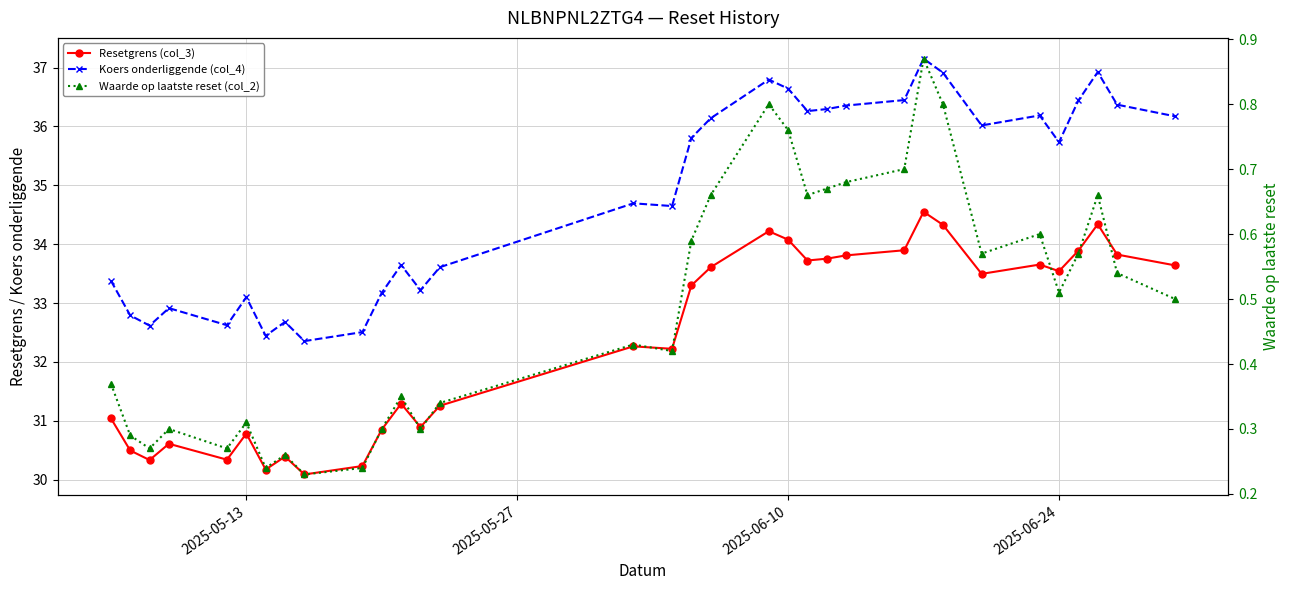

What are all the series names shown in the legend?

Resetgrens (col_3), Koers onderliggende (col_4), Waarde op laatste reset (col_2)